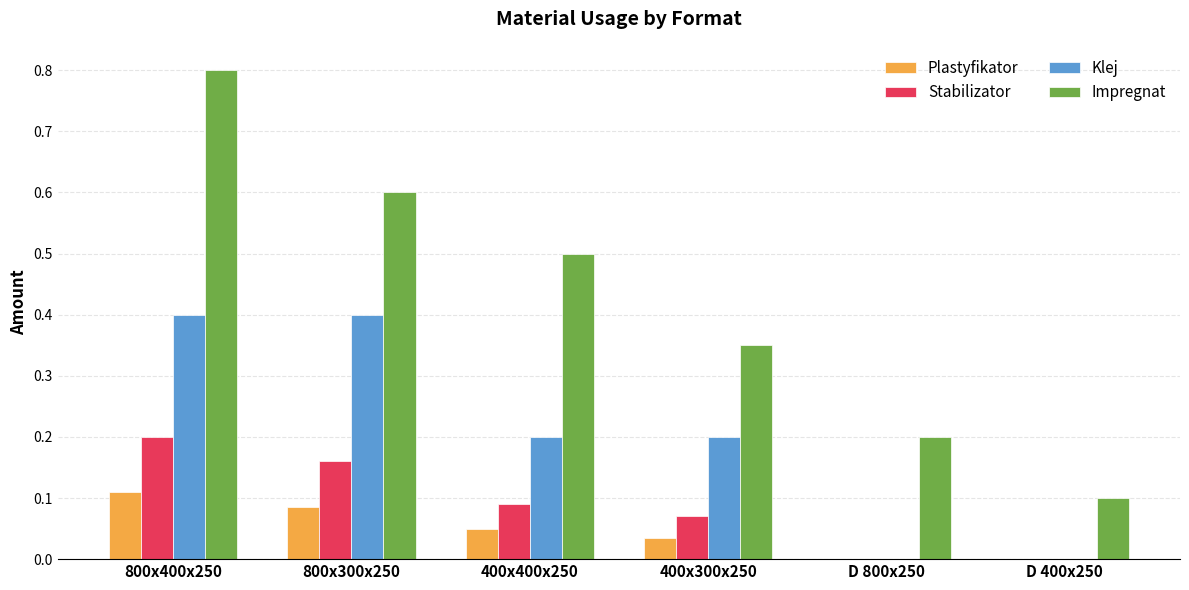

At which category is the sum across all series the highest?

800x400x250